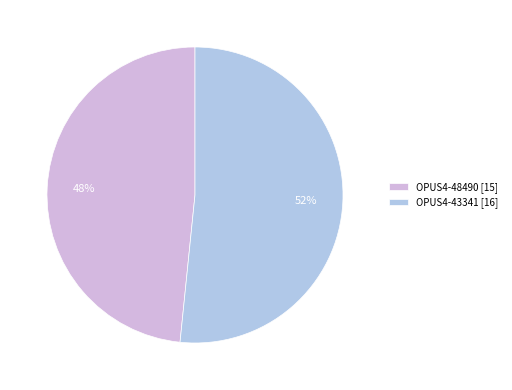

To the nearest percent, what is the combined percentage of OPUS4-43341 [16] and OPUS4-48490 [15]?

100%